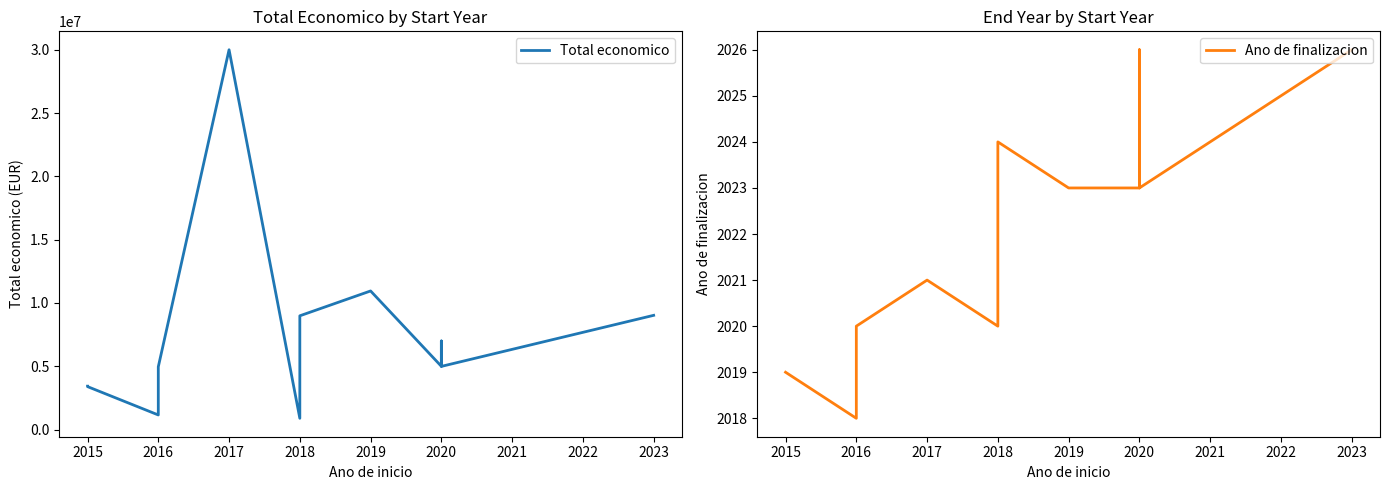

True or false: Ano de finalizacion and Total economico intersect in this chart.

False